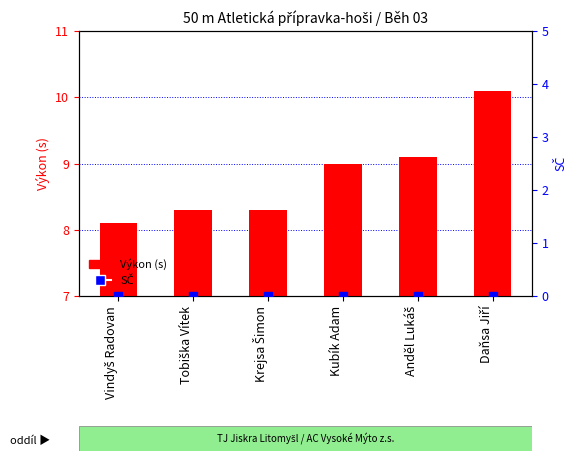

Is the value of Výkon (s) at Kubík Adam greater than the value of SČ at Krejsa Šimon?

Yes